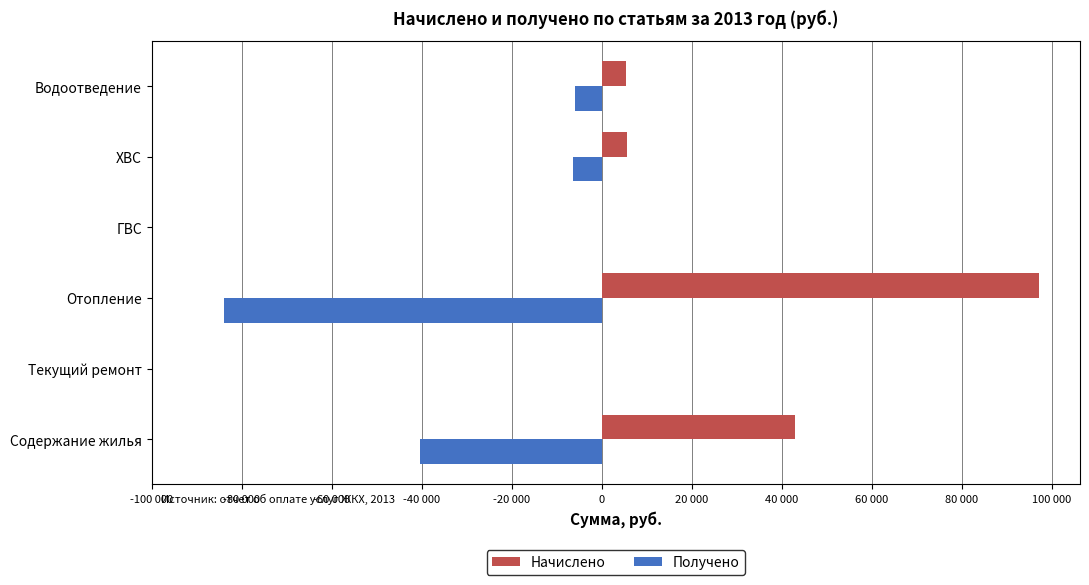

What are all the series names shown in the legend?

Начислено, Получено